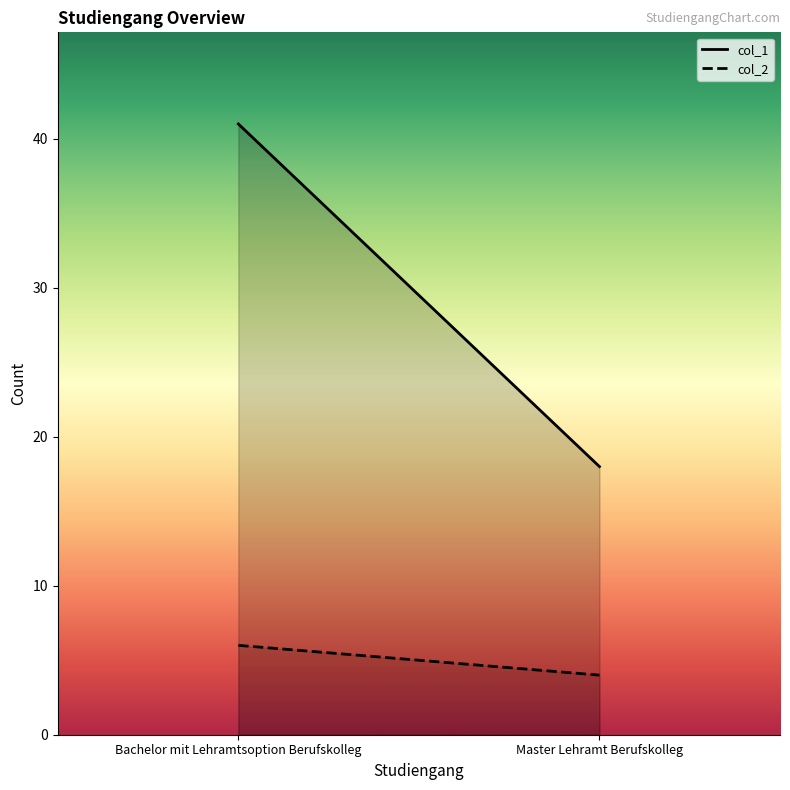

What is the maximum value shown in the chart?

41